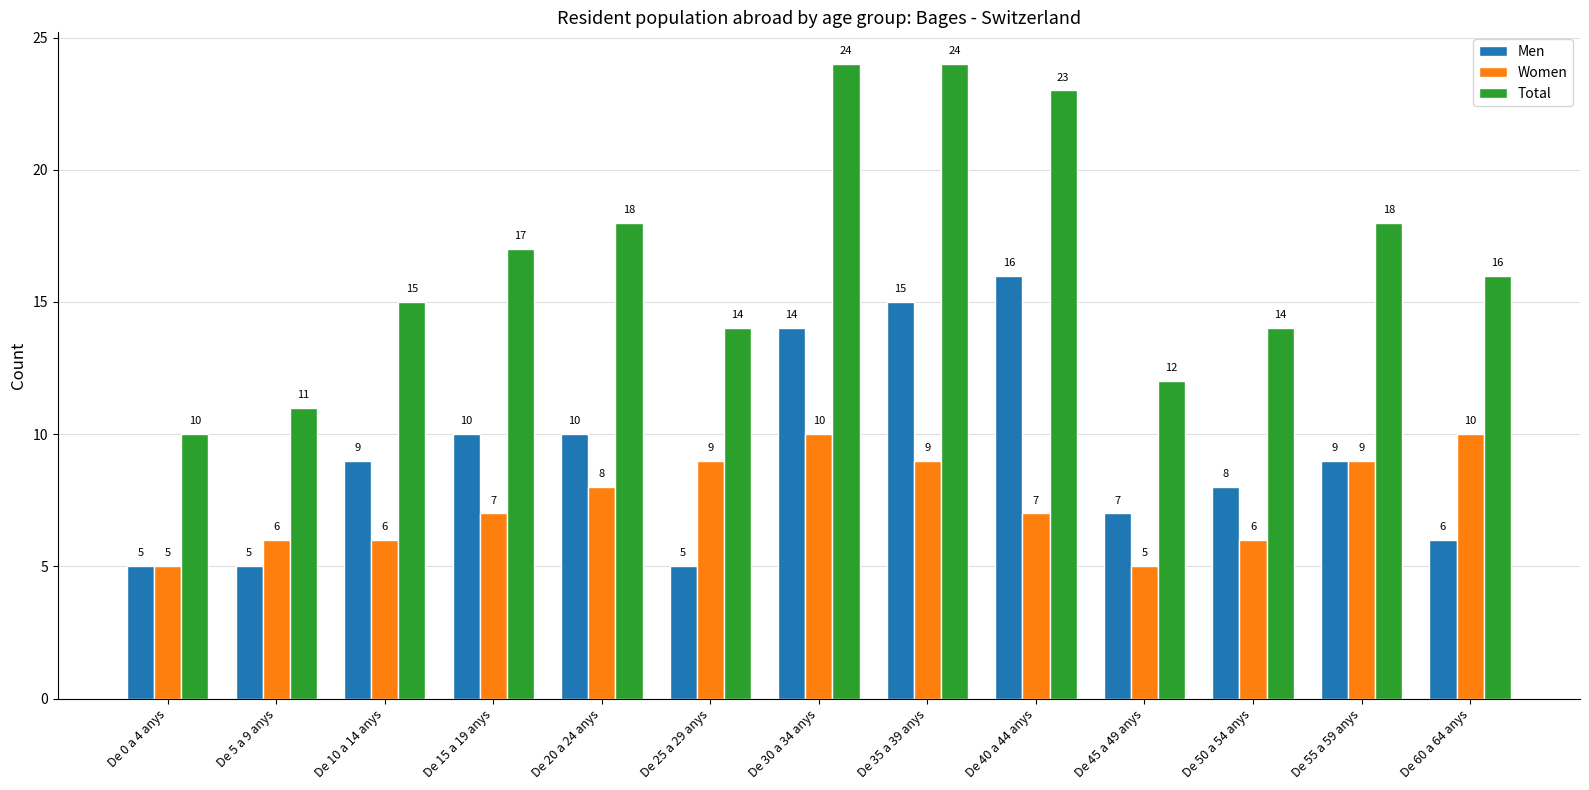

How many series are shown in this chart?

3